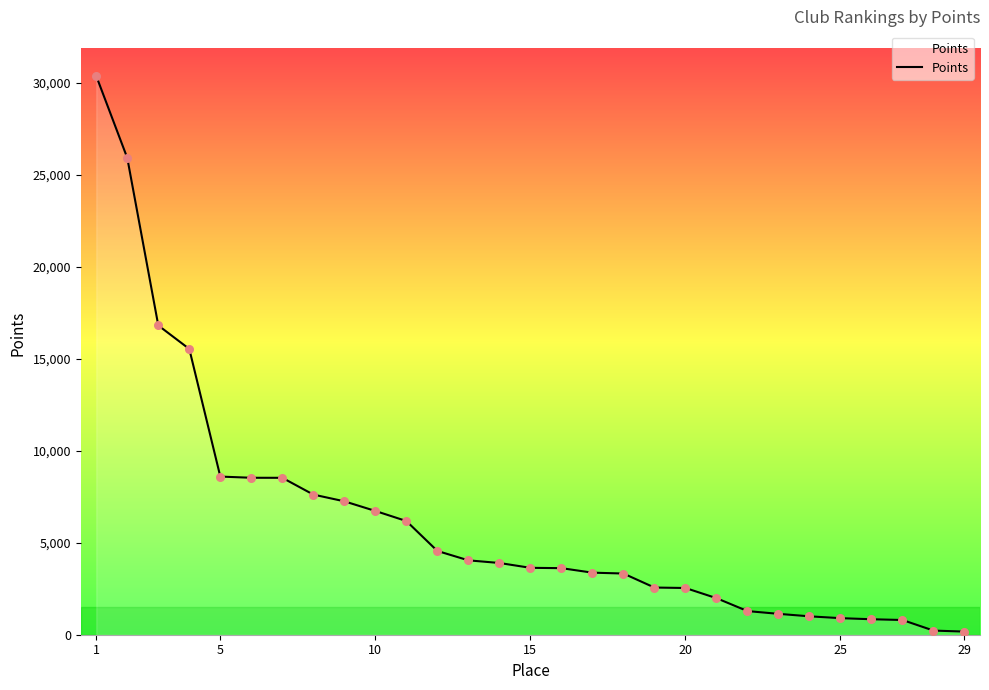

What is the difference between the maximum and minimum values?

30205